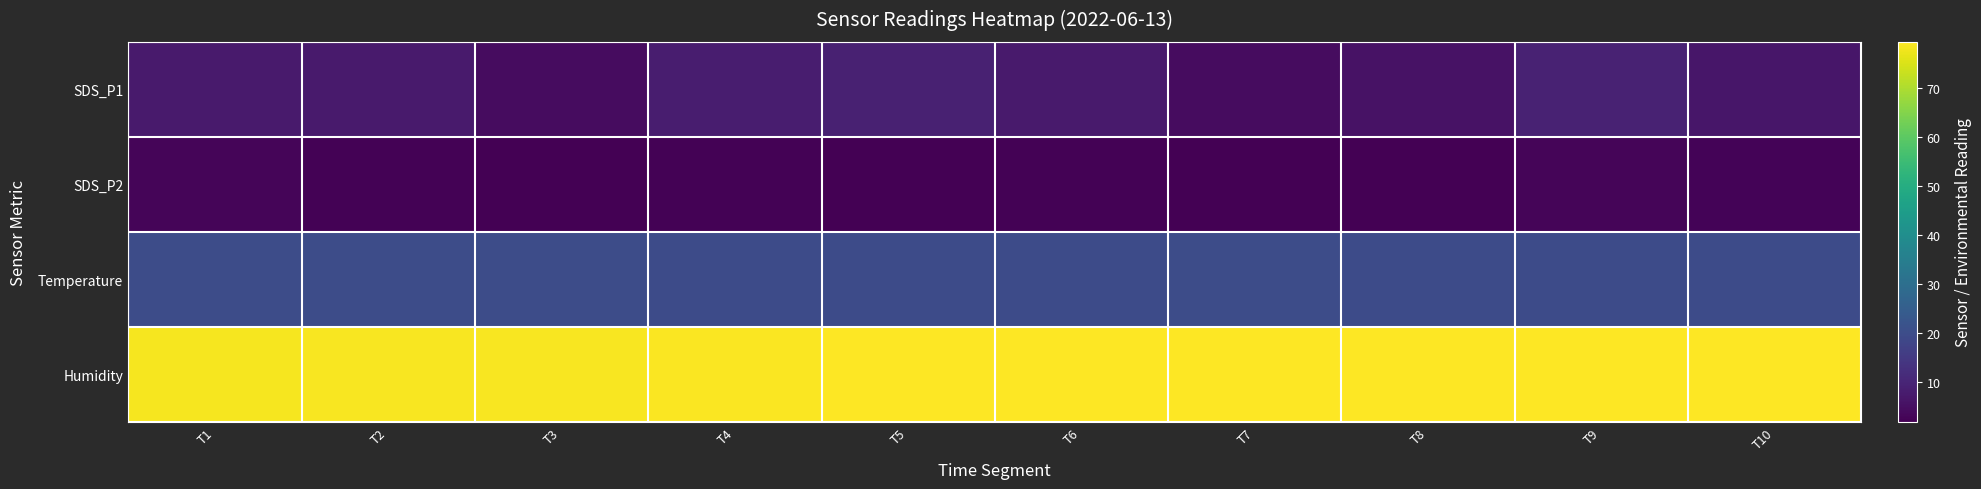

Which series has the largest total across all categories?

Humidity